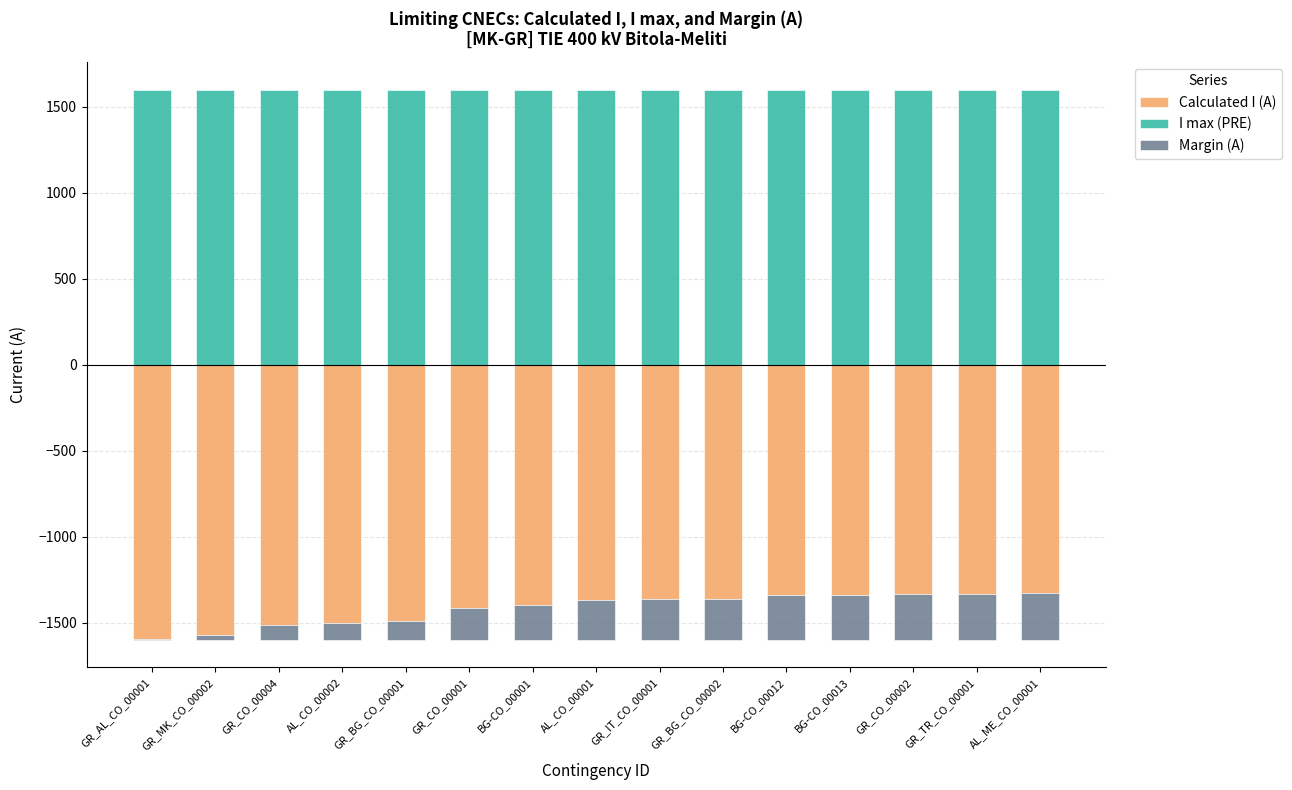

Is it true that I max (PRE) equals 1600 at GR_CO_00002?

True